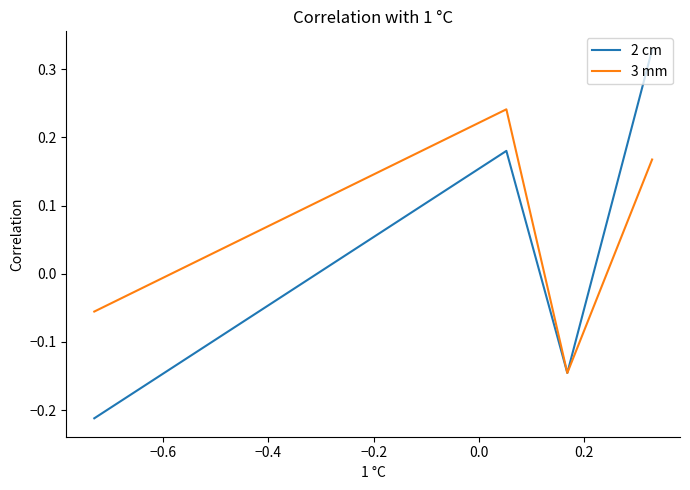

True or false: 2 cm and 3 mm cross at least once.

False